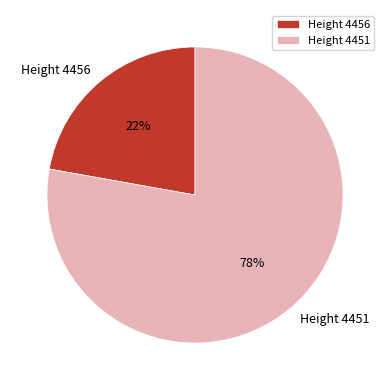

To the nearest percent, what percentage of the pie is Height 4451?

78%